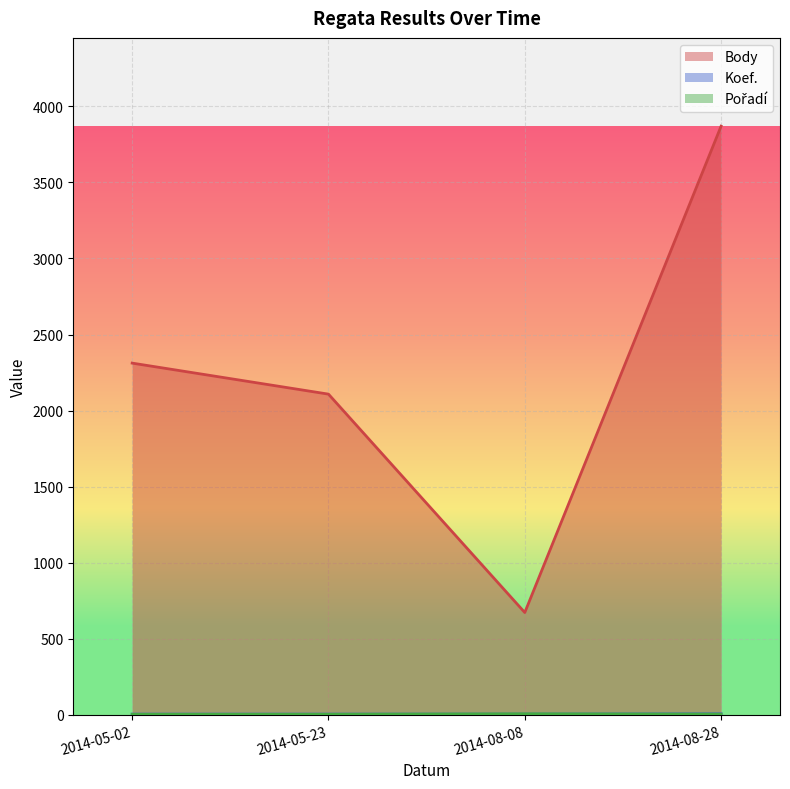

Which series changed the most between 2014-05-23 and 2014-08-28?

Body